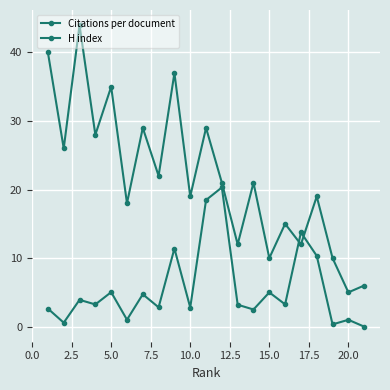

Count the number of data series in this chart.

2